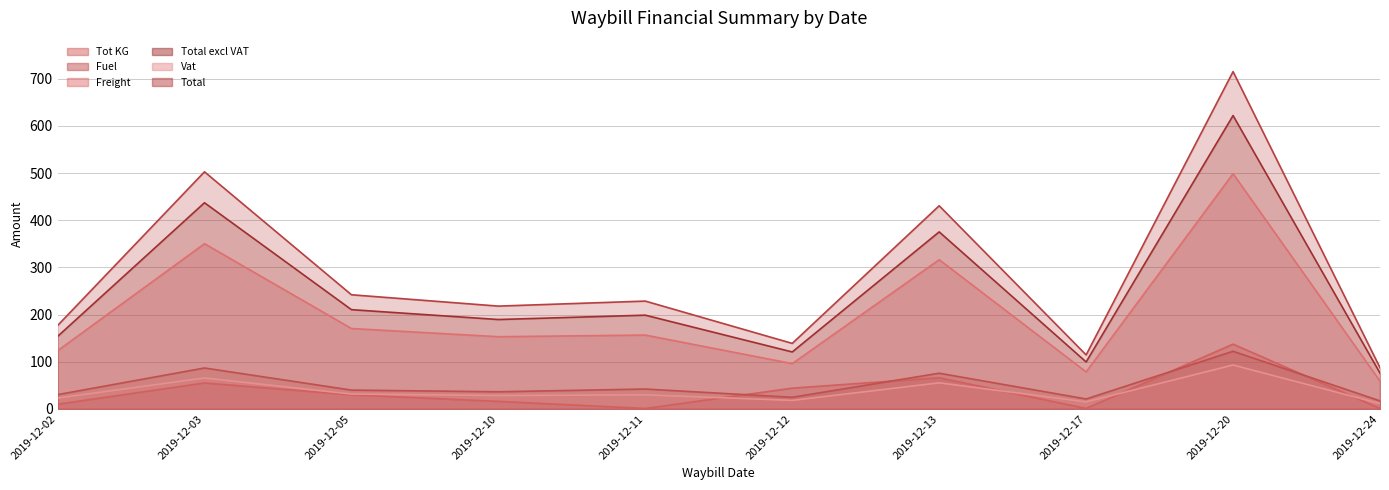

True or false: Fuel and Tot KG cross at least once.

True